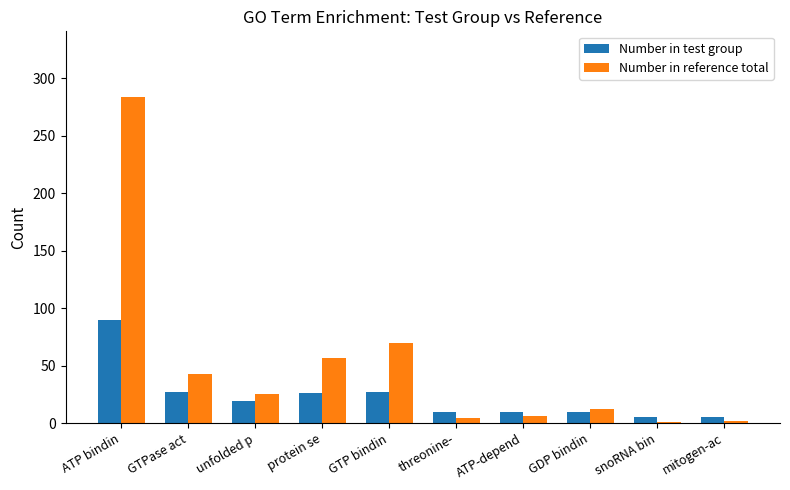

What is the sum of the Number in test group values at GTP bindin and protein se?

53